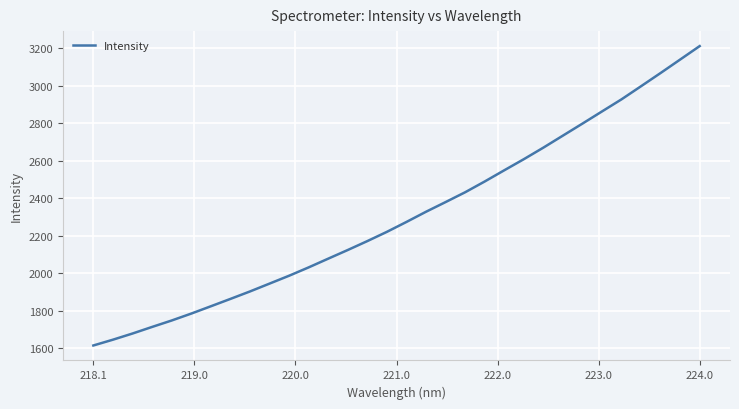

What is the smallest value displayed?

1614.1